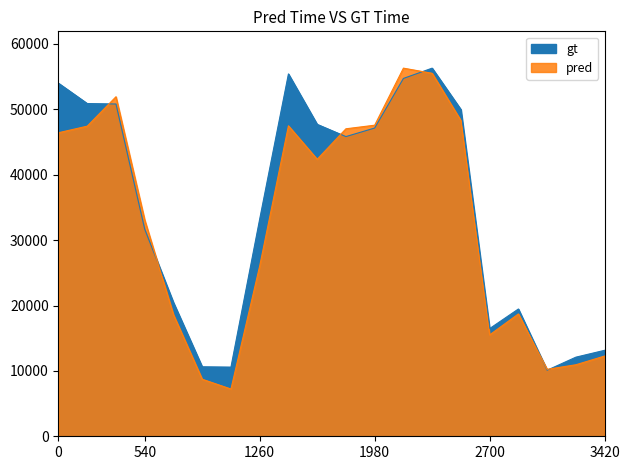

Reading left to right, what are all the values shown in this chart?

This Area: 46422.8	47428.8	51928.4	33088.6	18602.0	8724.9	7225.0	26046.5	47483.7	42362.2	47026.4	47575.1	56300.0	55513.5	48288.5	15510.9	18711.8	10243.0	10938.1	12273.3
Alaska: 53996.0	50887.0	50816.0	31679.0	20462.0	10628.0	10577.0	33214.0	55419.0	47706.0	45833.0	47141.0	54726.0	56300.0	49971.0	16471.0	19467.0	10103.0	12099.0	13148.0